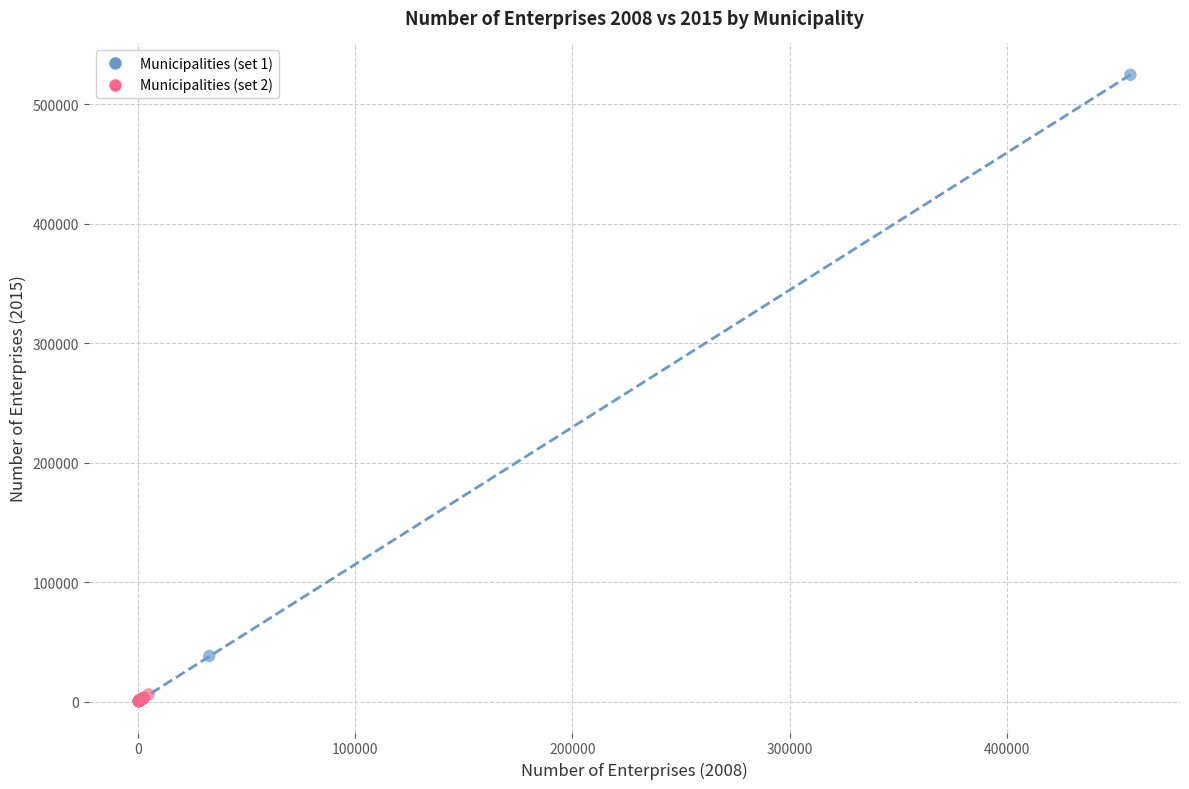

Which series contains the highest Y value?

Municipalities (set 1)